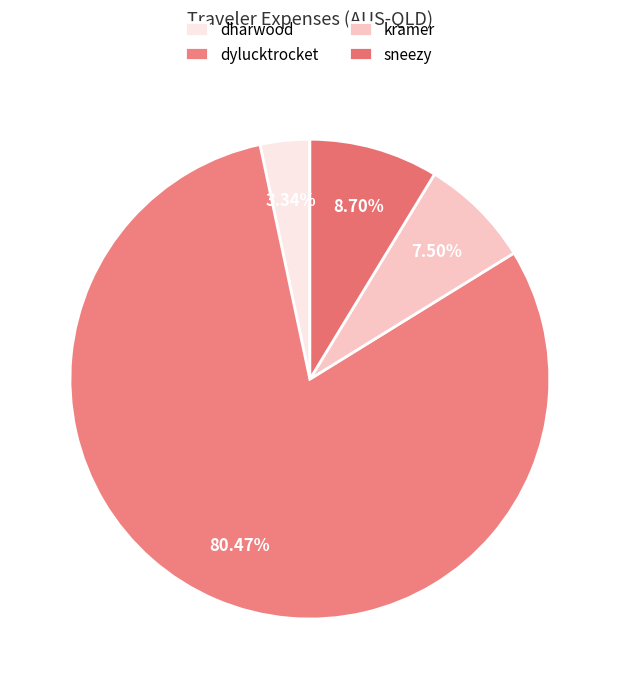

To the nearest percent, what portion does kramer represent?

7%